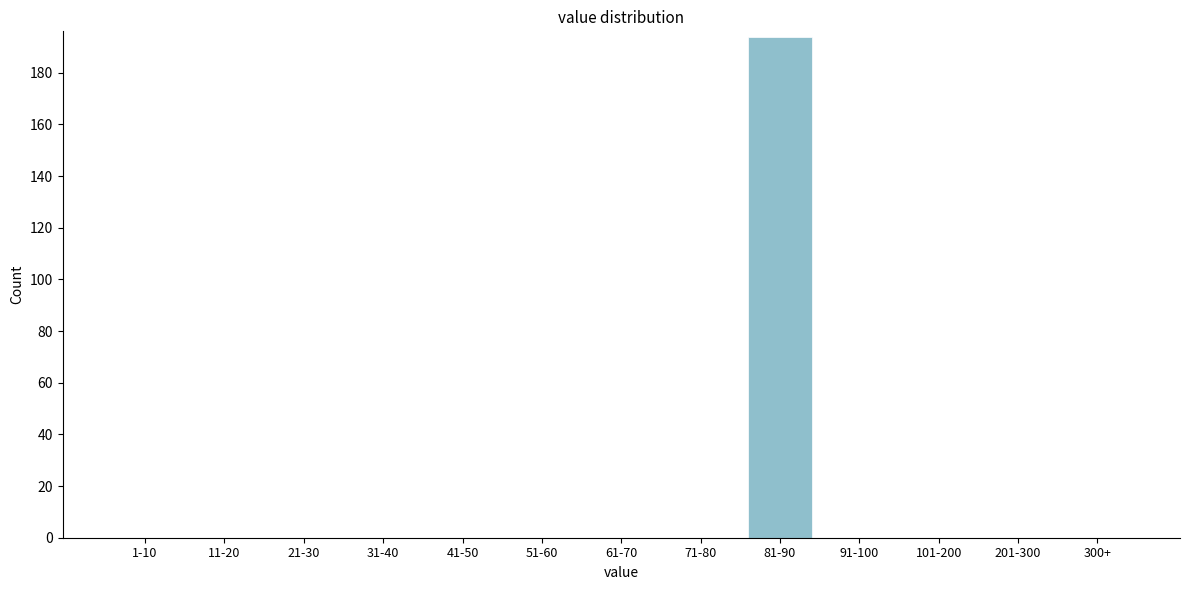

Reading left to right, extract all data points from this chart.

1-10=0	11-20=0	21-30=0	31-40=0	41-50=0	51-60=0	61-70=0	71-80=0	81-90=194	91-100=0	101-200=0	201-300=0	300+=0